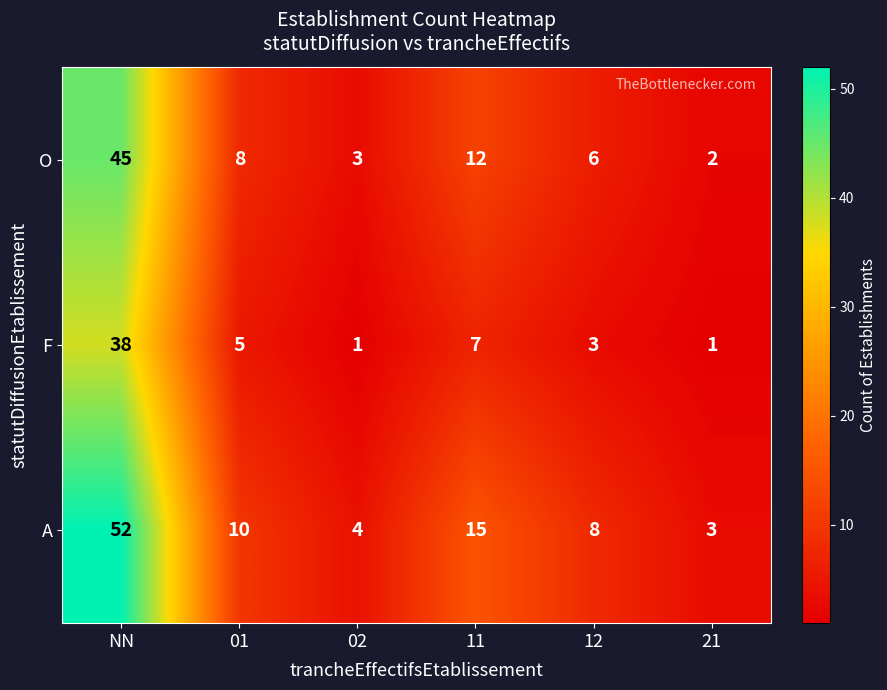

Which label corresponds to the largest value in the chart?

NN